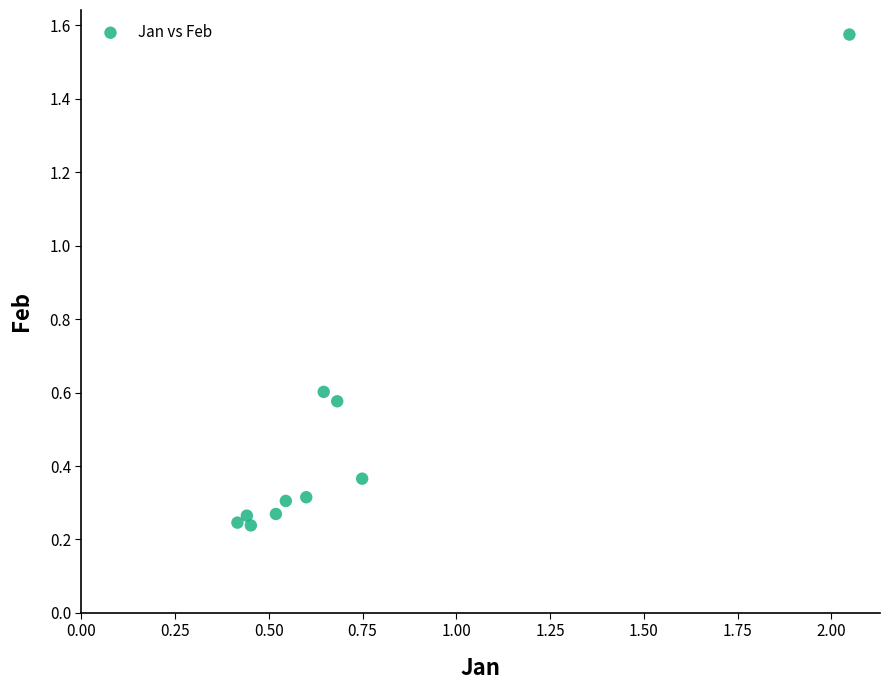

What is the range of Y values (max minus min)?

1.3